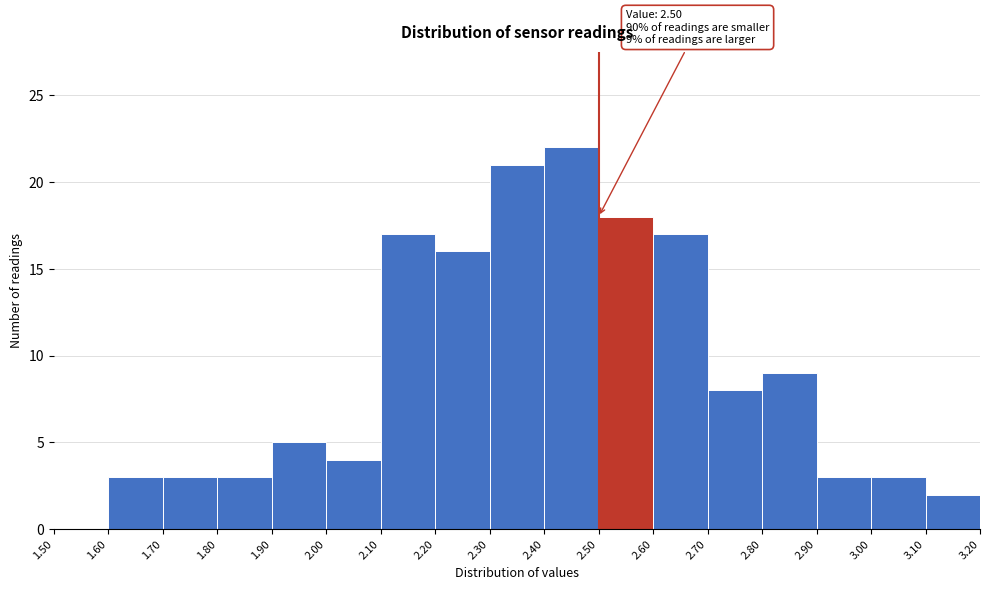

Over which range of the x-axis is the bar tallest?

2.40 to 2.50